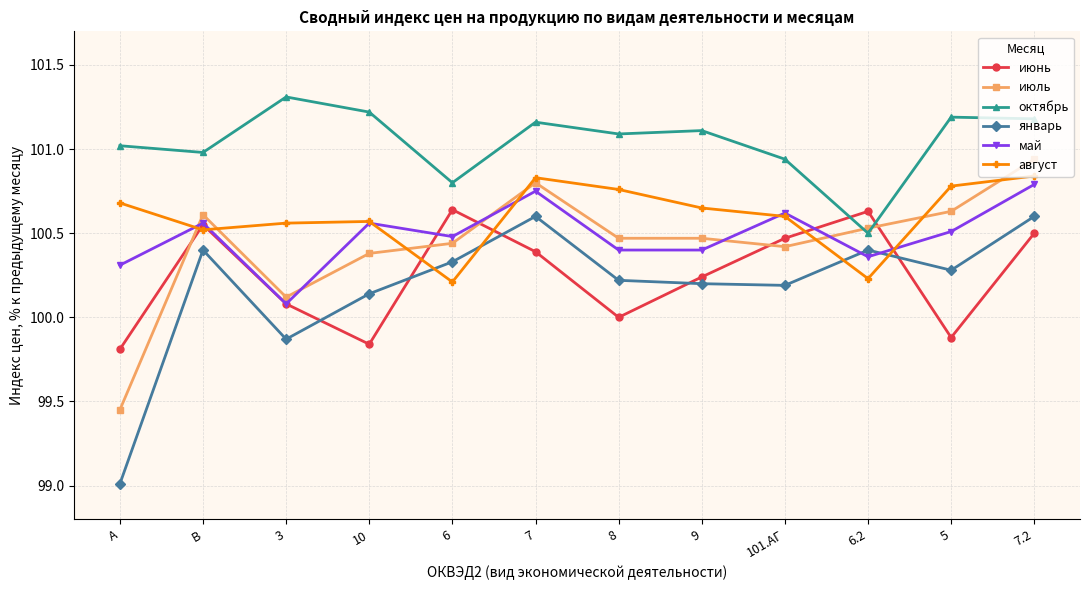

What are all the series names shown in the legend?

июнь, июль, октябрь, январь, май, август